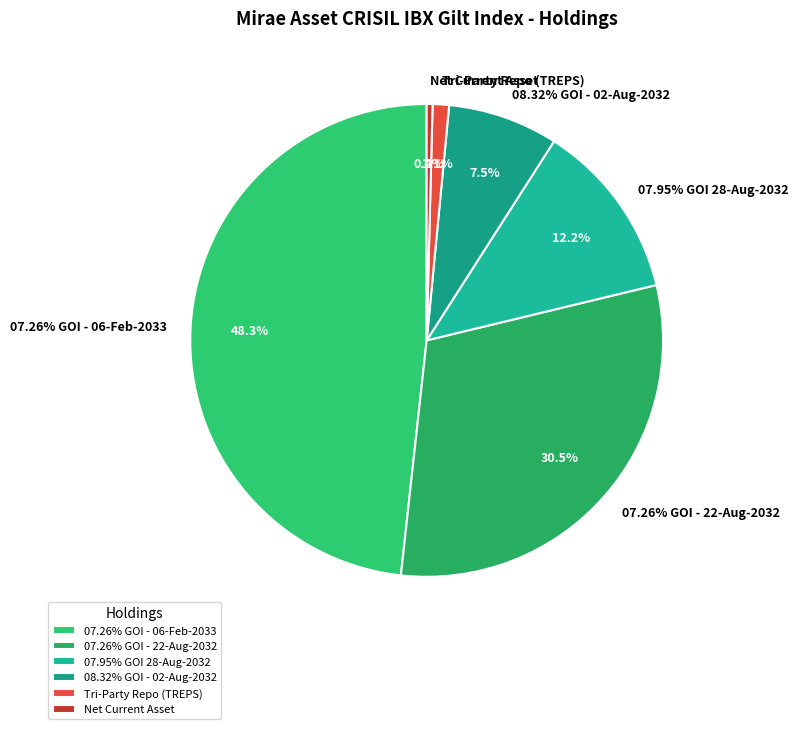

Which category has the biggest portion of the pie?

07.26% GOI - 06-Feb-2033